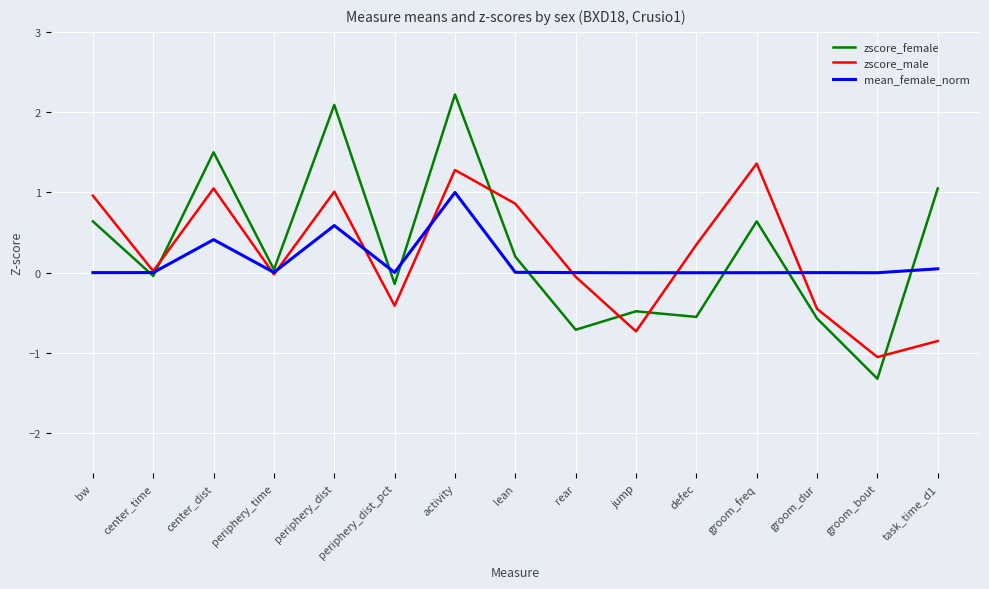

Where is the first local minimum for zscore_female?

center_time